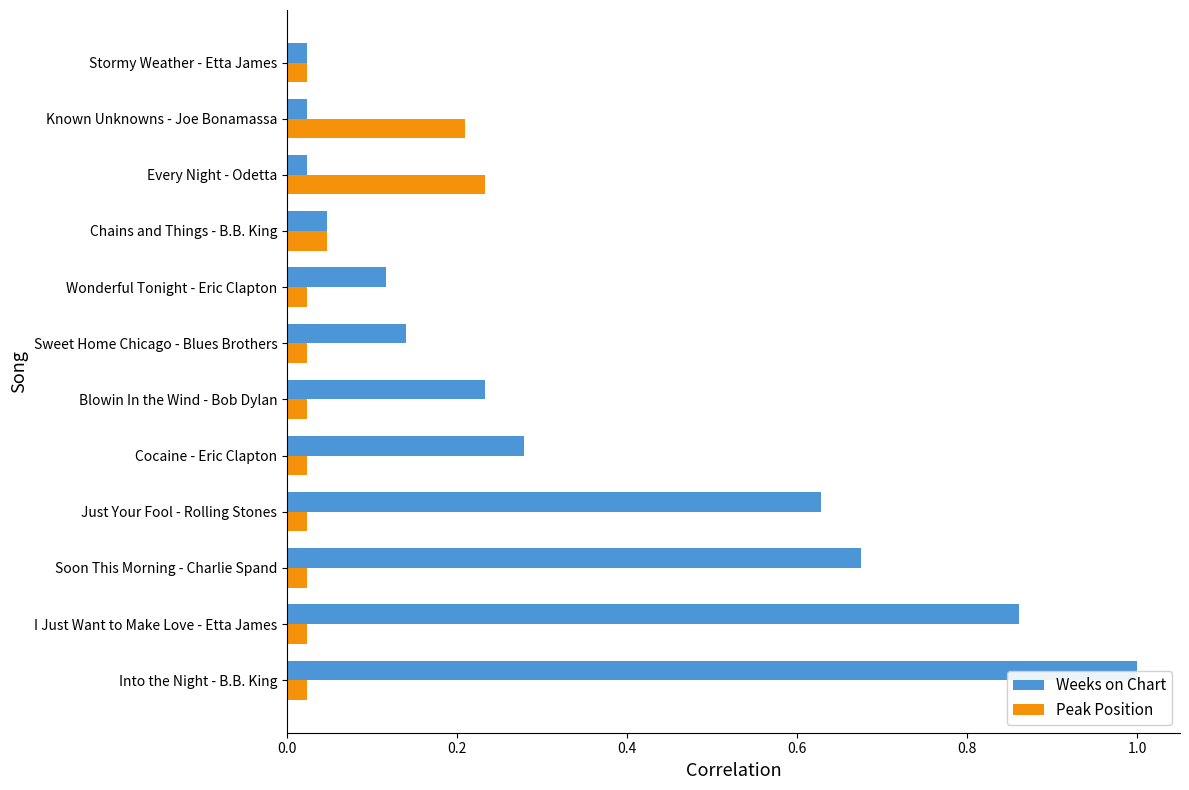

Rank the series by their average value, from lowest to highest.

Peak Position, Weeks on Chart